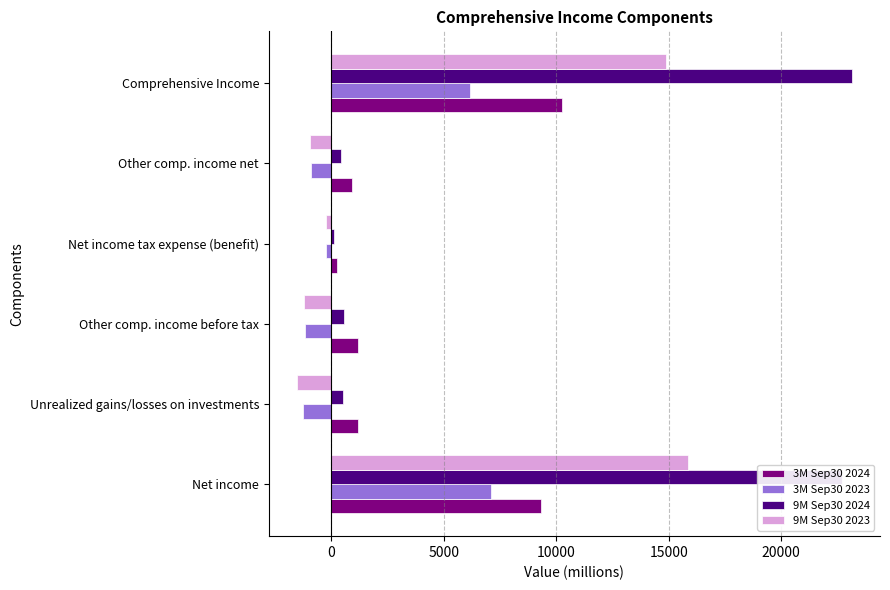

Is it true that 3M Sep30 2023 equals 7084 at Net income?

True